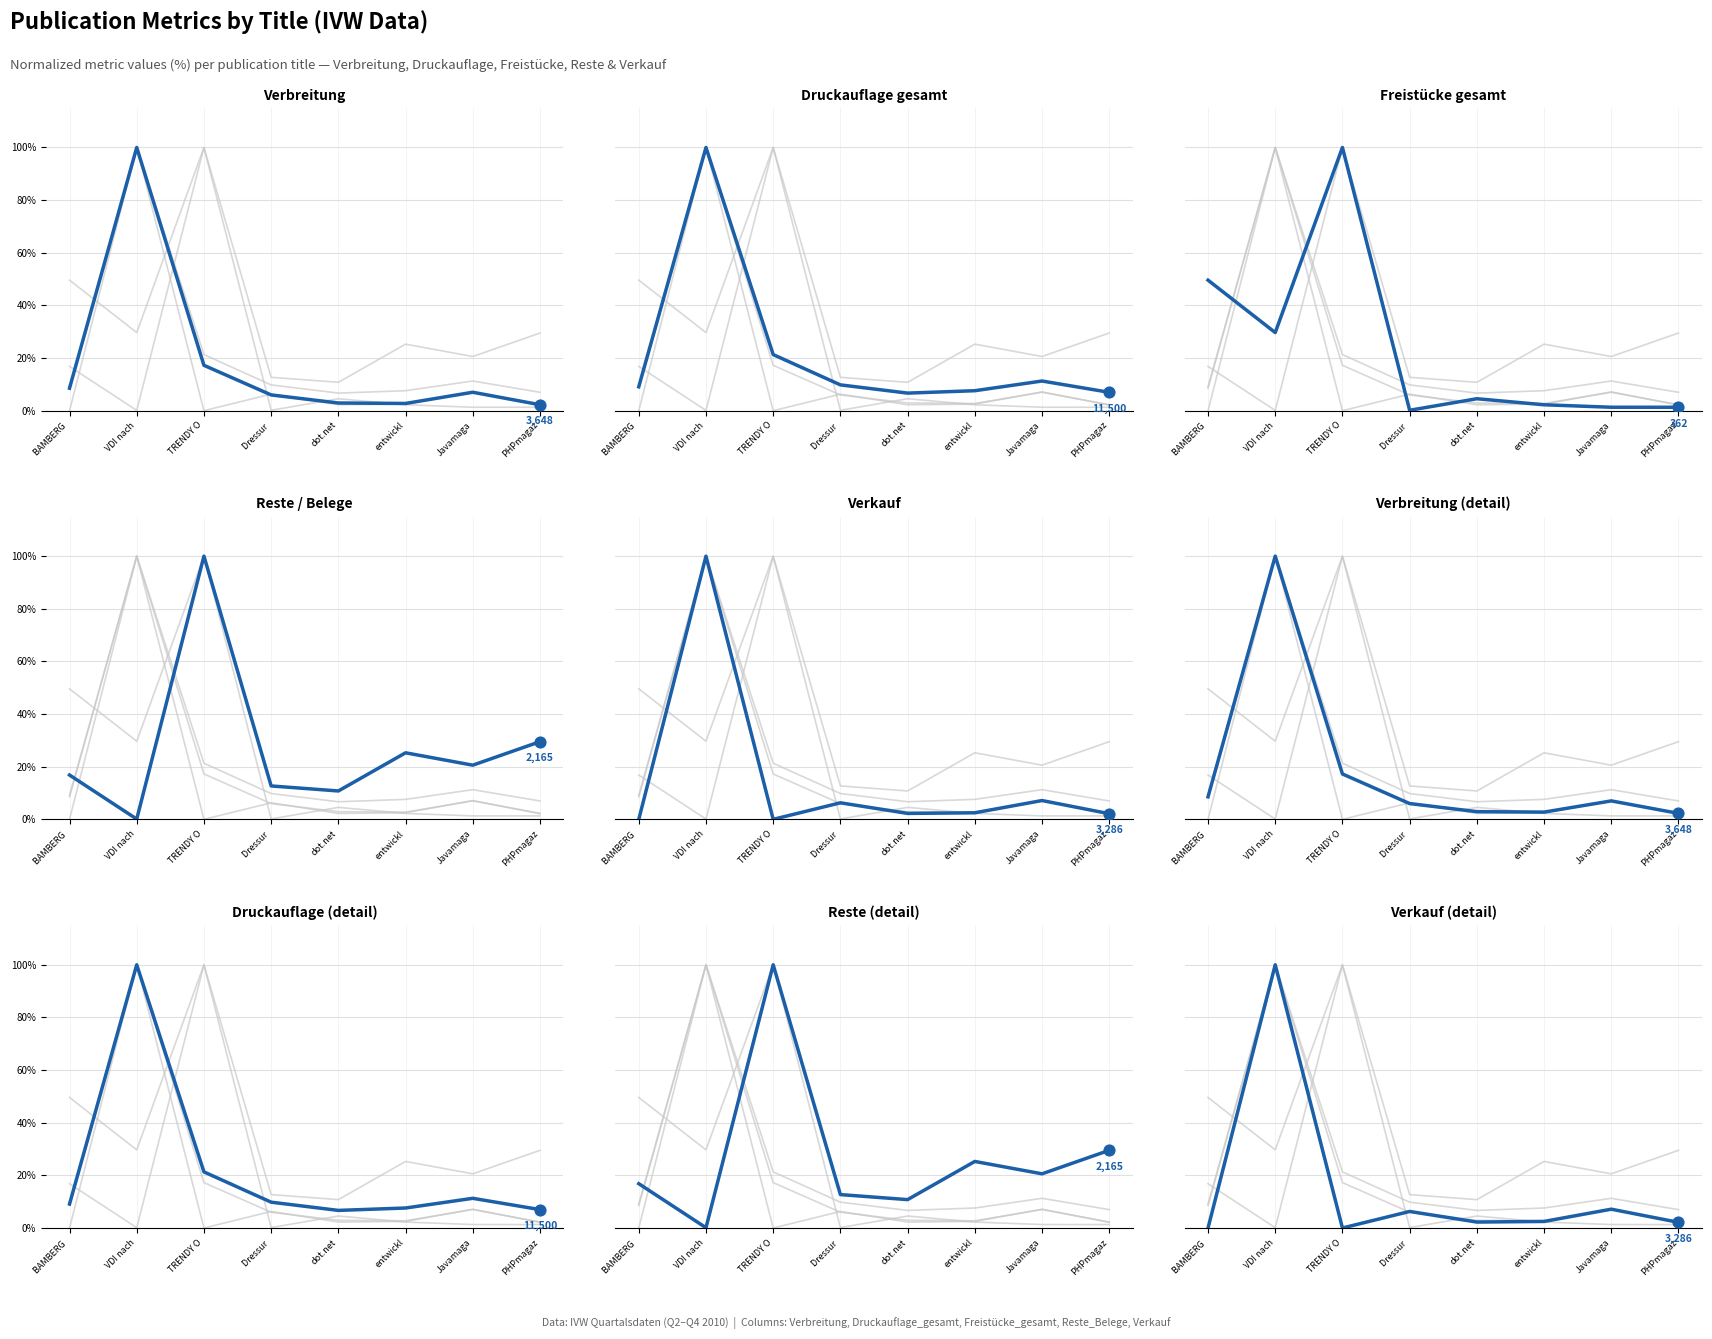

What are all the series names shown in the legend?

Verbreitung, Druckauflage_gesamt, Freistücke_gesamt, Reste_Belege, Verkauf